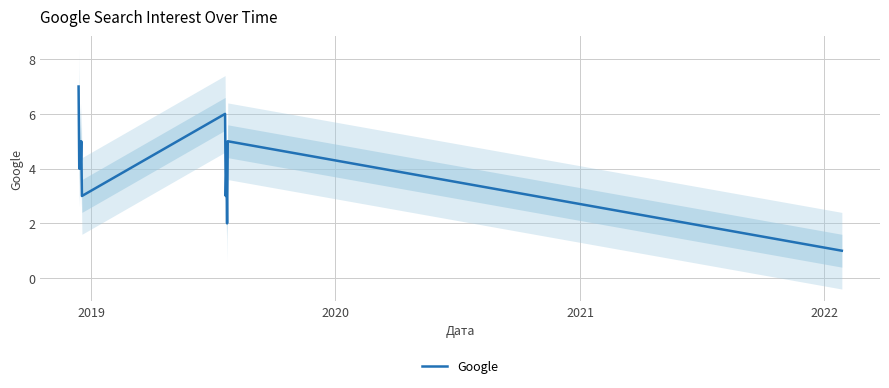

What is the smallest value displayed?

1